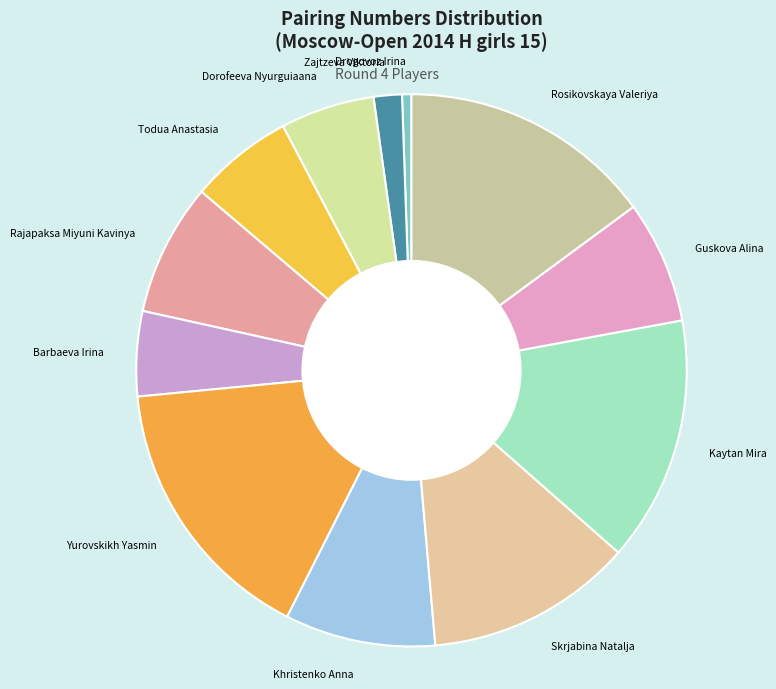

True or false: Todua Anastasia accounts for 6% of the total.

True